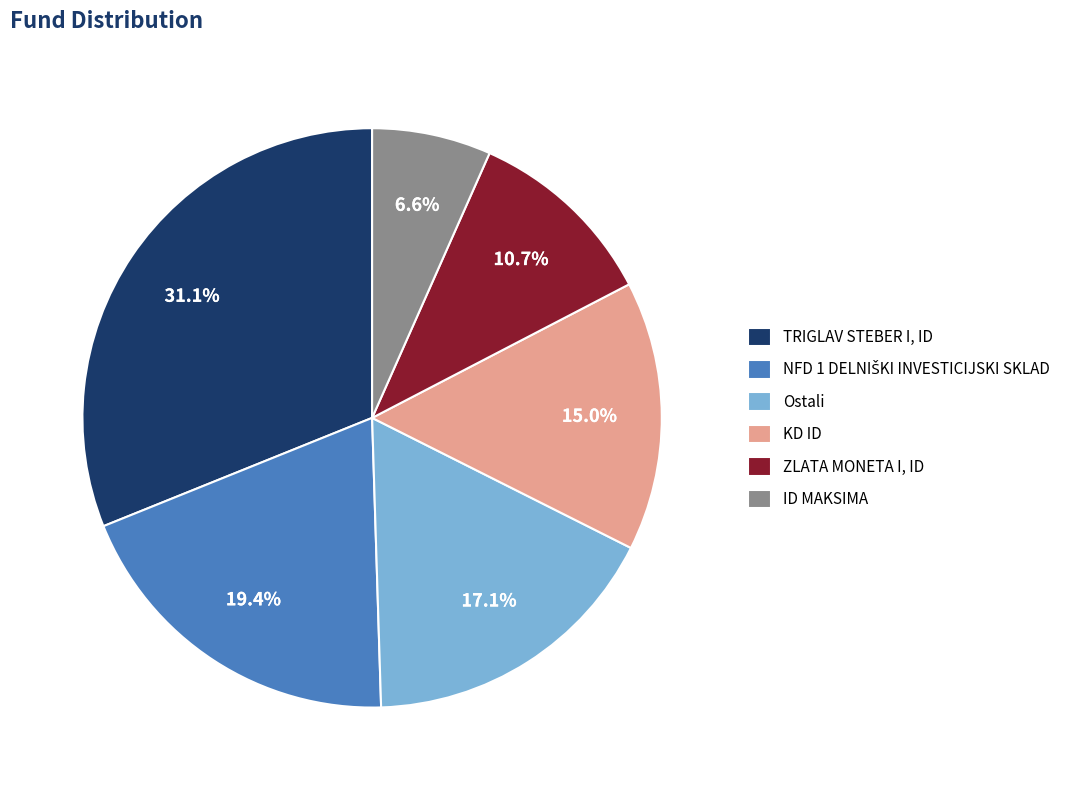

What percentage is NOT represented by Ostali?

82.9%